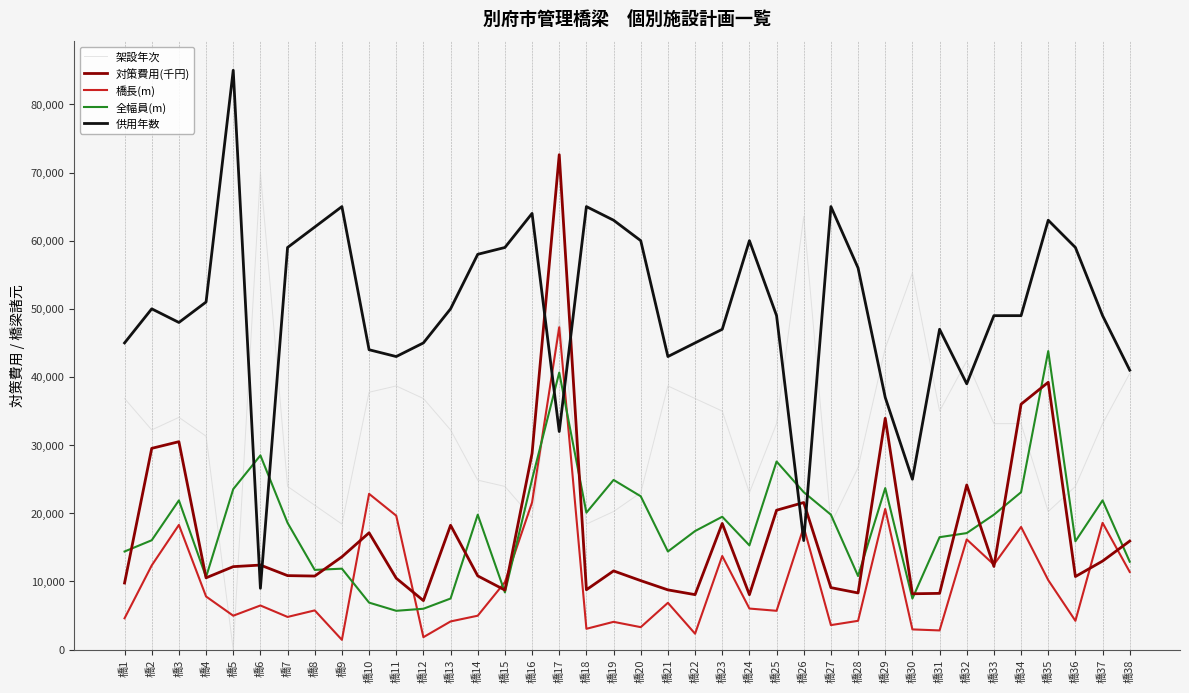

In 全幅員(m), how many points are lower than both neighbors (excluding endpoints)?

10